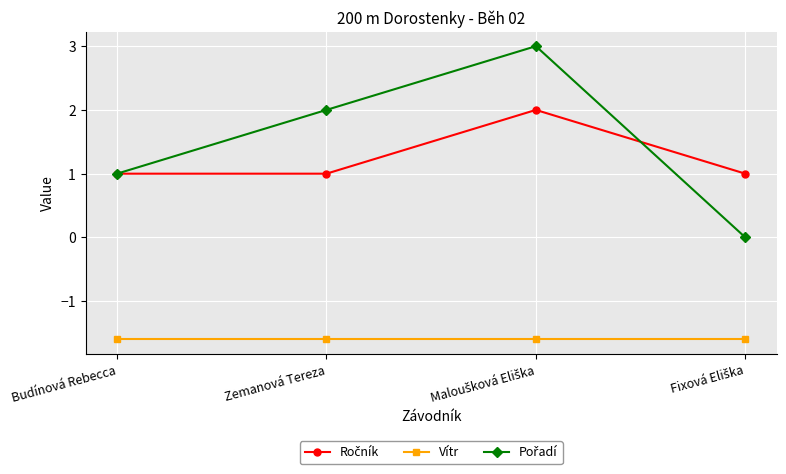

At how many categories does at least one series exceed -1?

4